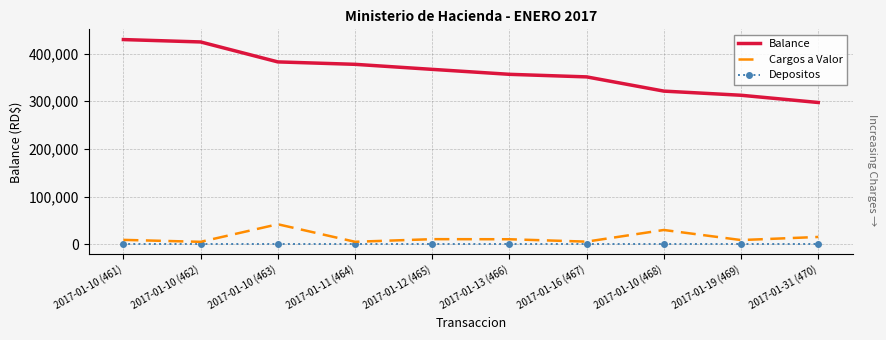

Between 2017-01-10 (462) and 2017-01-12 (465), which series saw the biggest shift?

Balance